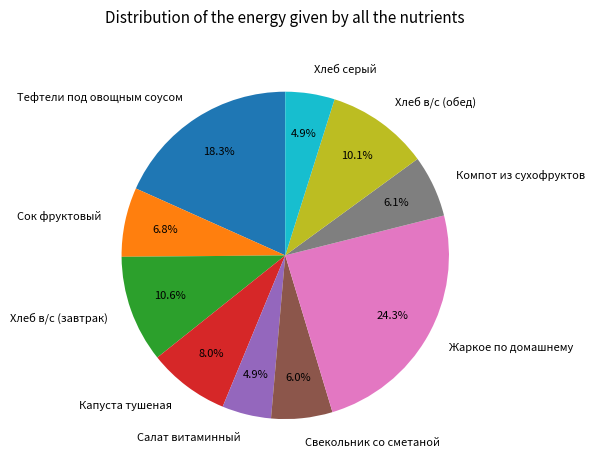

Does Тефтели под овощным соусом account for over 50% of the chart?

No